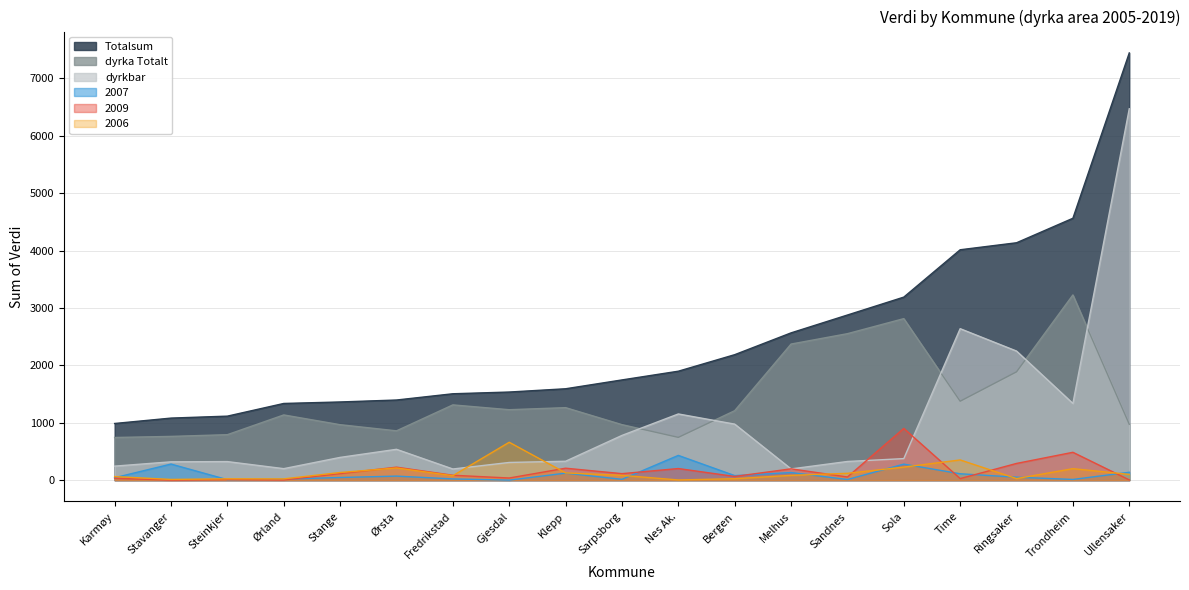

True or false: dyrkbar and dyrka Totalt cross at least once.

True